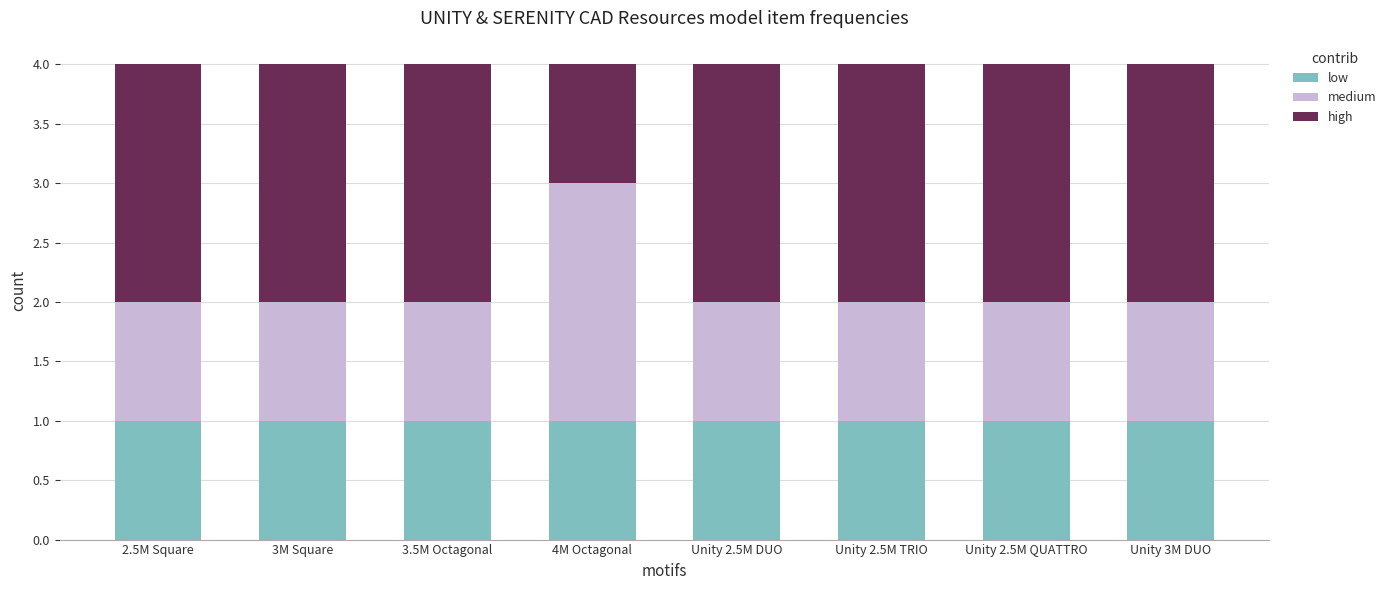

What is the value of the low bar at the 3rd from the left?

1